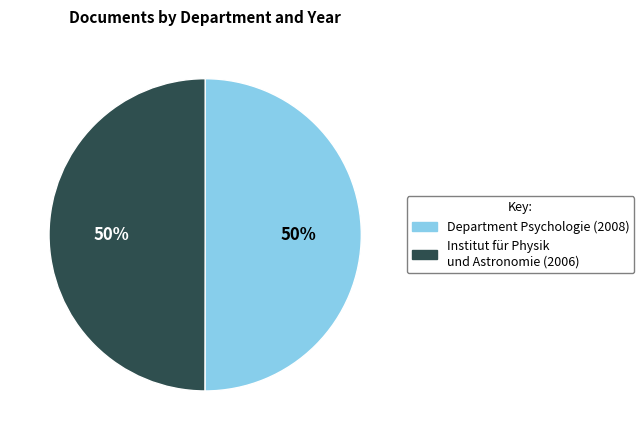

Do Institut für Physik und Astronomie (2006) and Department Psychologie (2008) together represent more than half of the pie?

Yes